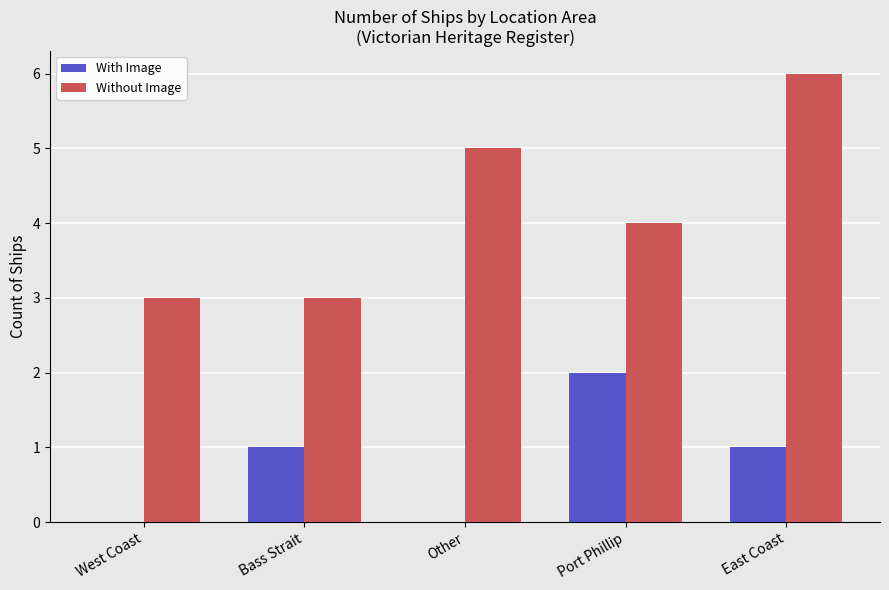

What is the sum of all Without Image values?

21